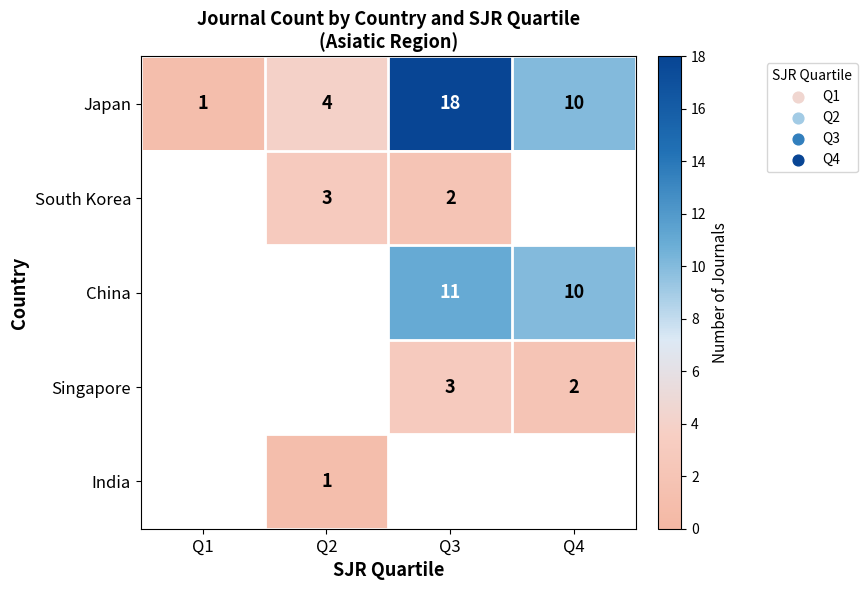

Between Q1 and Q3, which is larger?

Q3